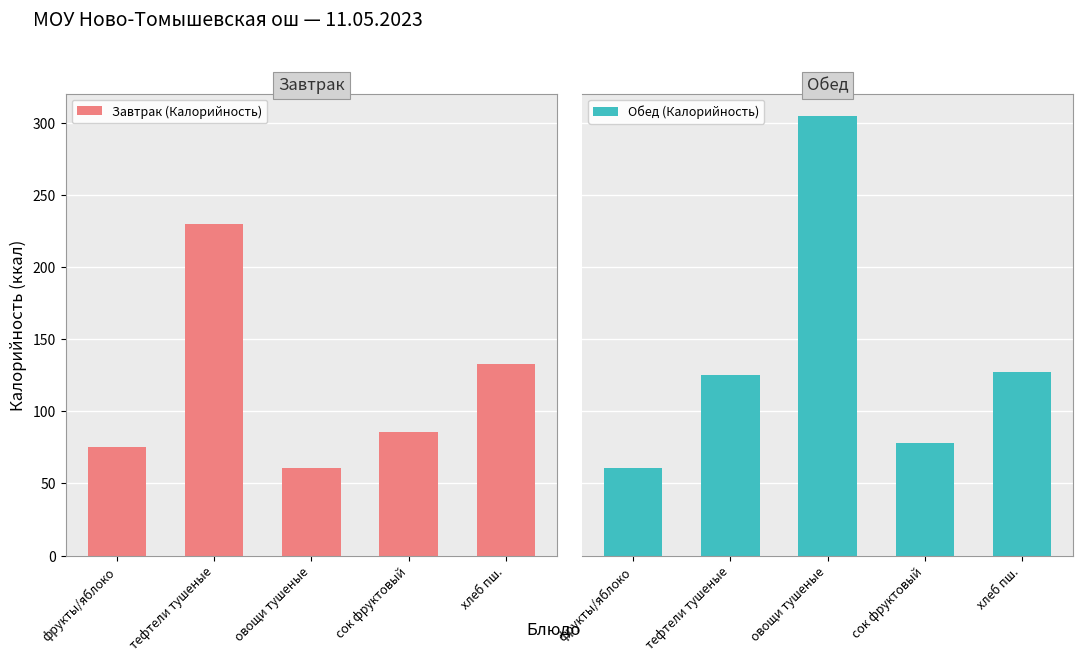

What is the label of the 4th bar from the left?

сок фруктовый